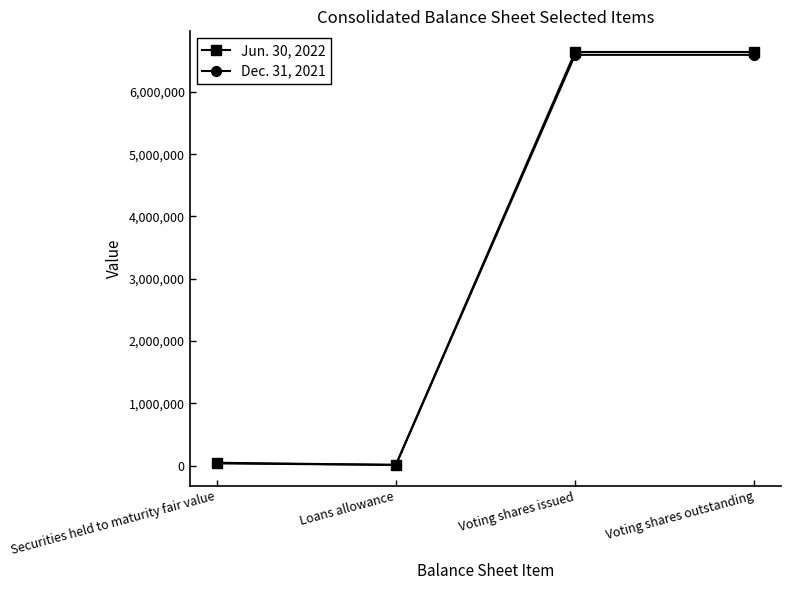

After their last crossing, which series has the higher values: Jun. 30, 2022 or Dec. 31, 2021?

Jun. 30, 2022